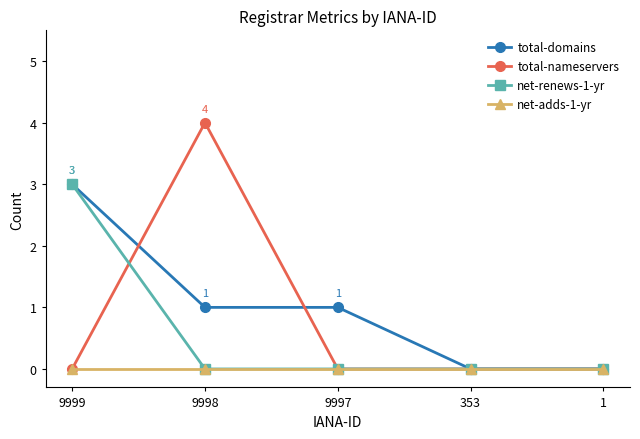

What is the total value across all series at 9998?

5